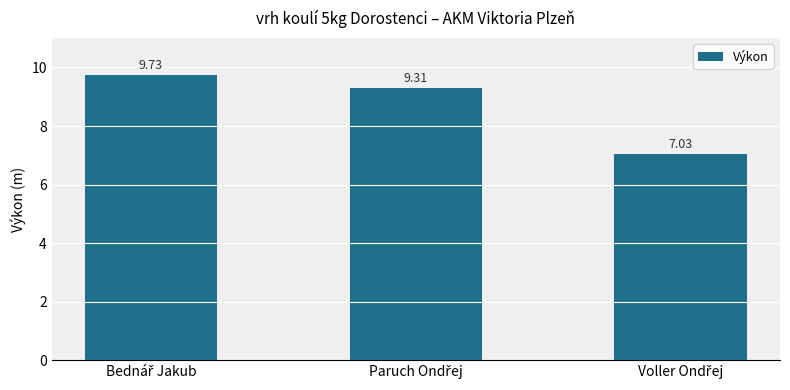

What is the difference between the maximum and second lowest values?

0.4